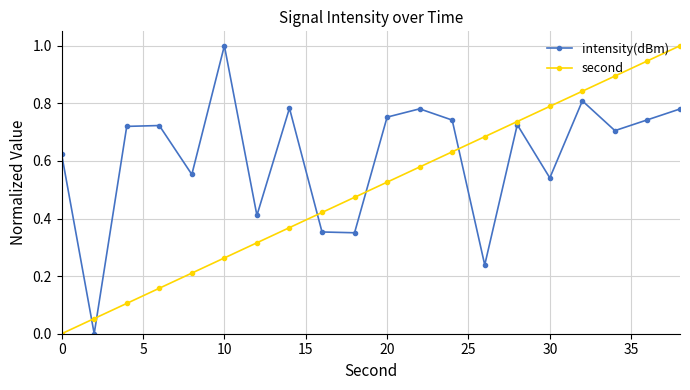

How many data points in second are above 0?

19